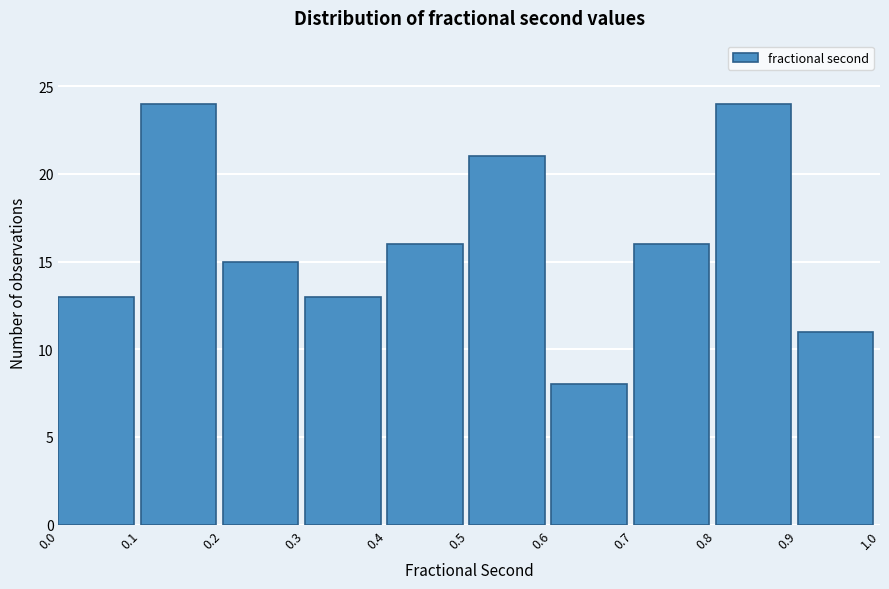

Reading left to right, transcribe this chart: for each bar, give the range it covers on the x-axis and its height. The values are not printed on the chart, so give them approximately, as read against the axis.

0.0 to 0.1: 13
0.1 to 0.2: 24
0.2 to 0.3: 15
0.3 to 0.4: 13
0.4 to 0.5: 16
0.5 to 0.6: 21
0.6 to 0.7: 8
0.7 to 0.8: 16
0.8 to 0.9: 24
0.9 to 1.0: 11